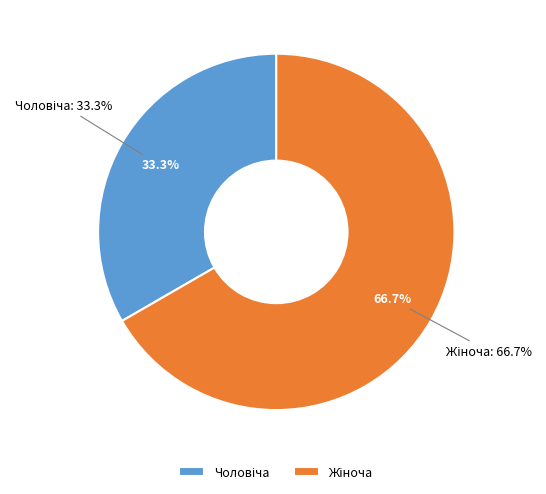

To the nearest percent, what portion does Чоловіча represent?

33%